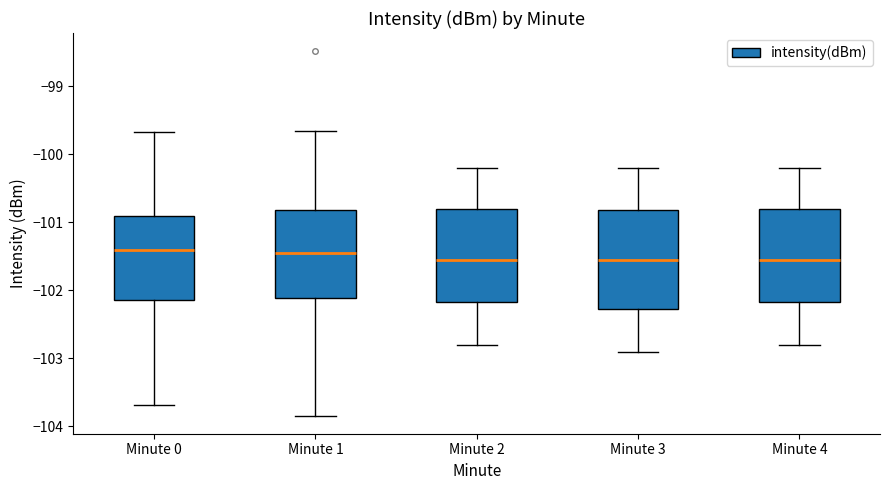

Reading left to right, read every box against the y-axis: the position of its median line, the range the box covers, and the ends of its whiskers. The values are not printed on the chart, so give them approximately, as read against the axis.

Minute 0: median -101.4, box -102.1 to -100.9, whiskers -103.7 to -99.7
Minute 1: median -101.4, box -102.1 to -100.8, whiskers -103.8 to -99.7
Minute 2: median -101.5, box -102.2 to -100.8, whiskers -102.8 to -100.2
Minute 3: median -101.5, box -102.3 to -100.8, whiskers -102.9 to -100.2
Minute 4: median -101.5, box -102.2 to -100.8, whiskers -102.8 to -100.2